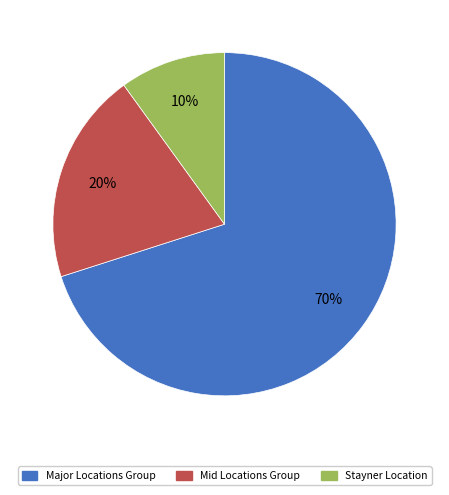

Is there any slice that represents more than half of the pie?

Yes